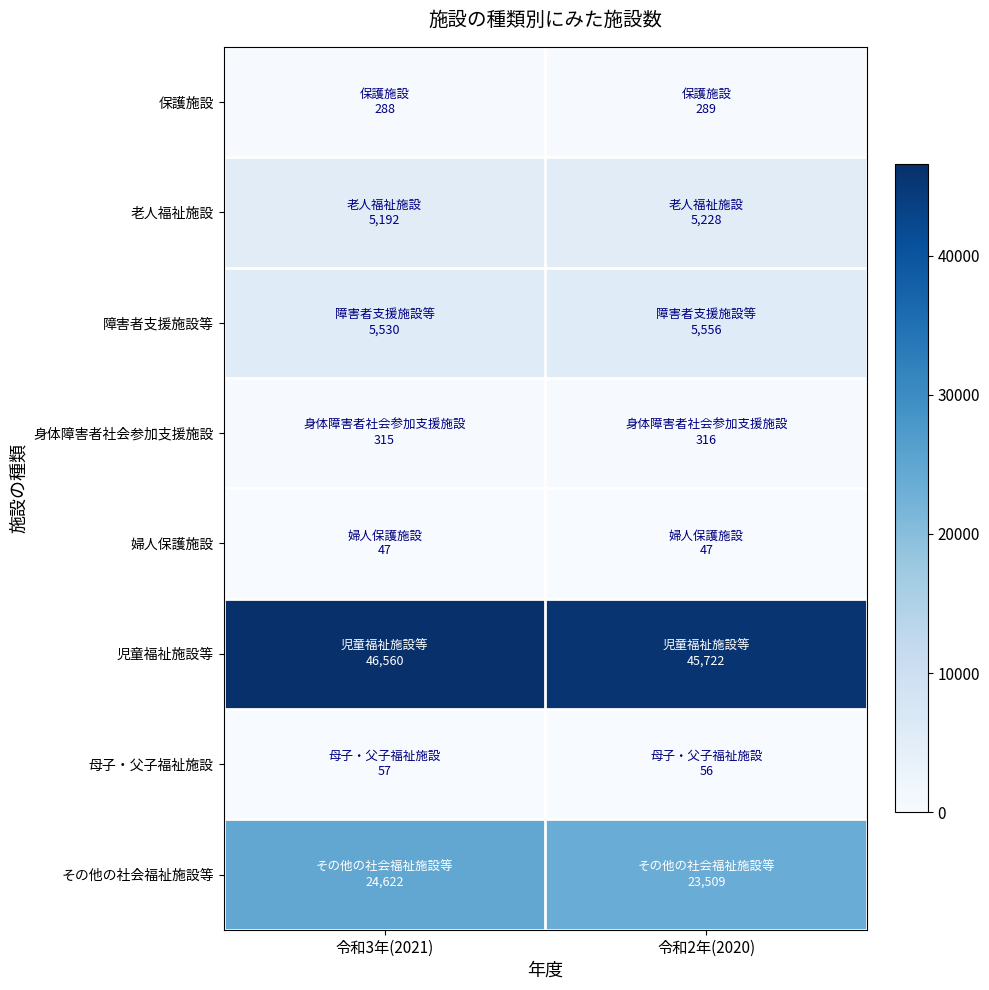

At which category is the sum across all series the highest?

令和3年(2021)